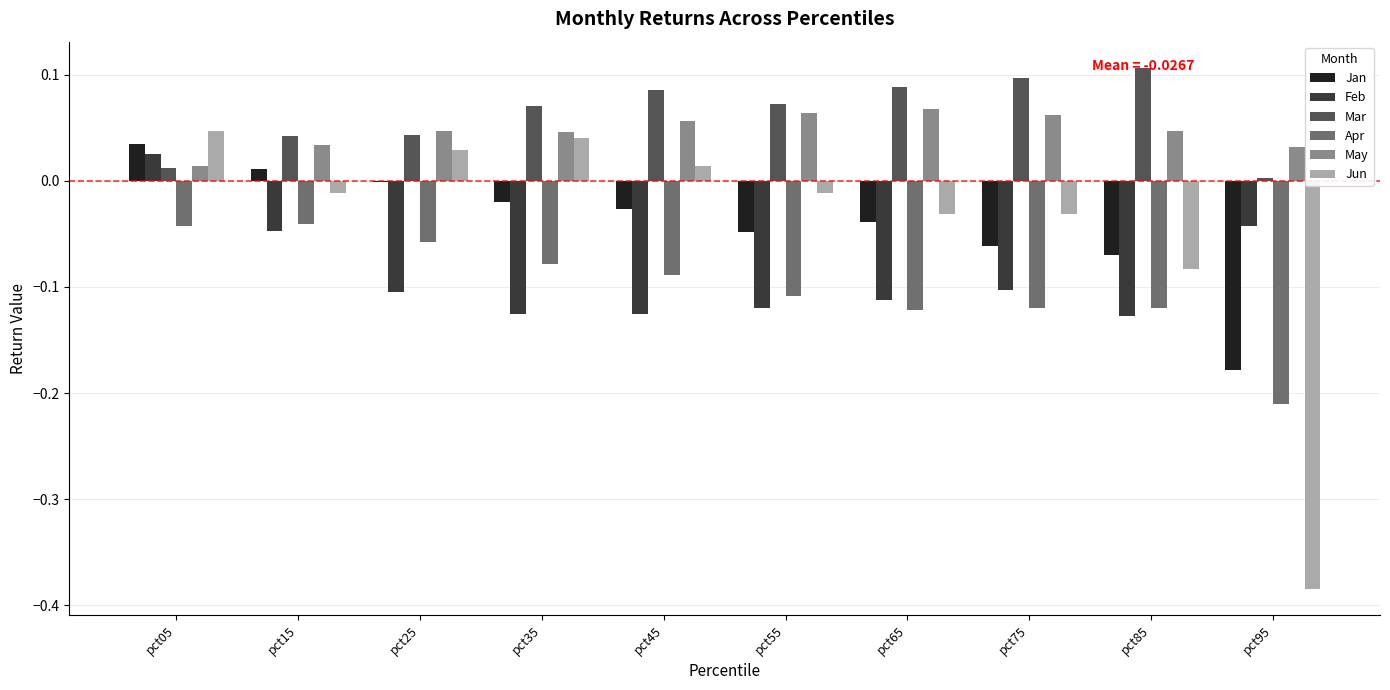

The value of Mar at pct05 is 0.0. True or false?

True